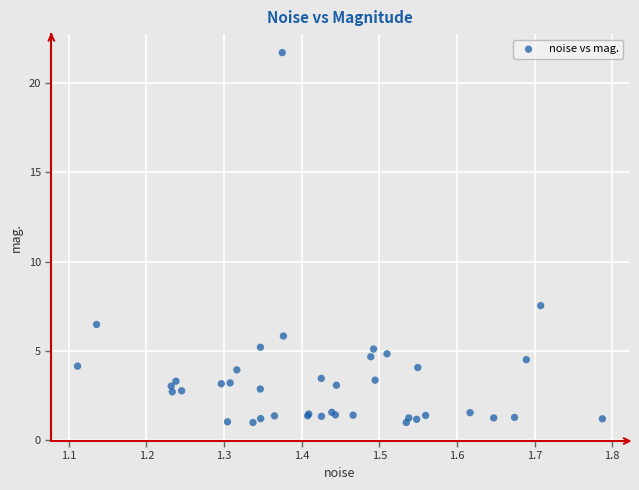

What Y value in the scatter plot is closest to 11?

7.5